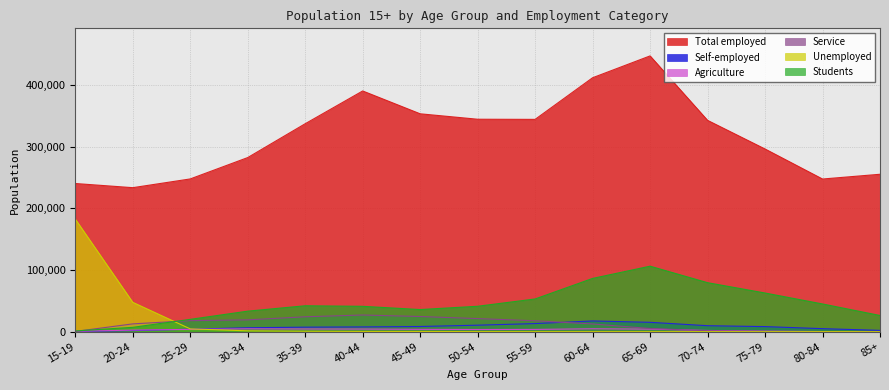

What are all the series names shown in the legend?

Total employed, Self-employed, Agriculture, Service, Unemployed, Students